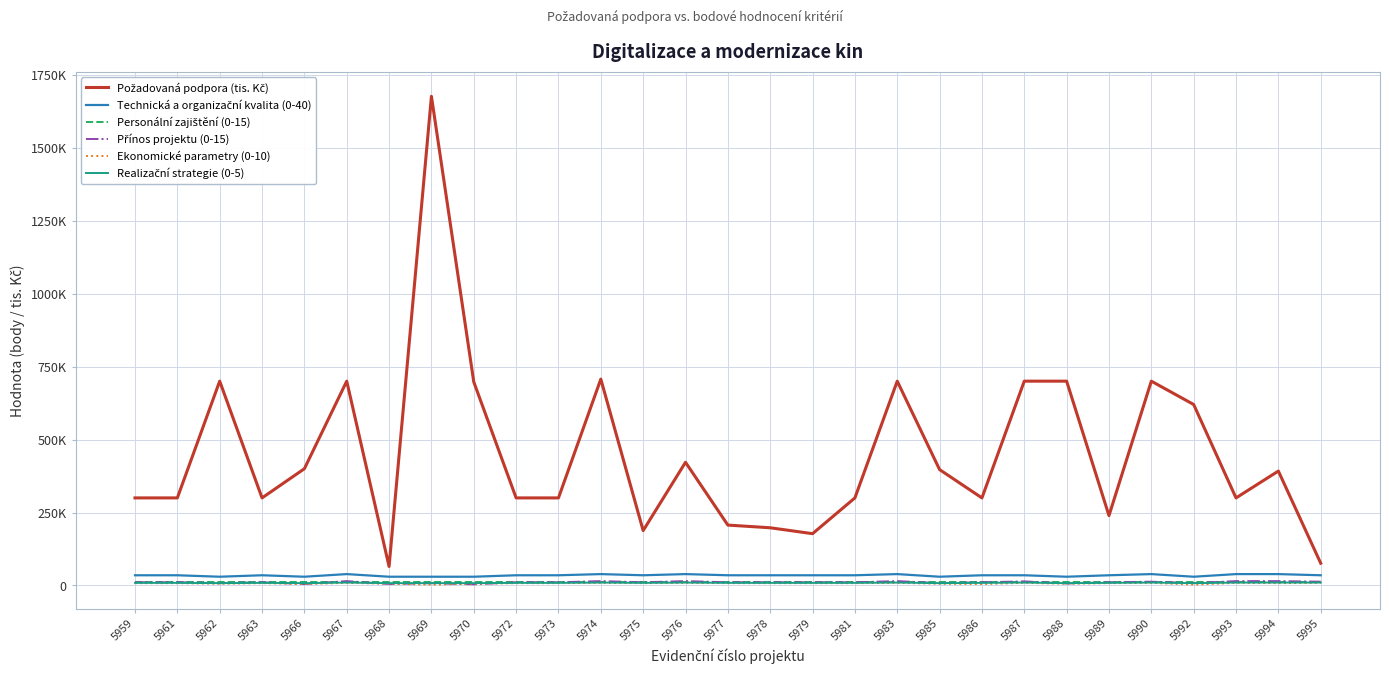

At which category does Přínos projektu (0-15) reach its first local valley?

5962